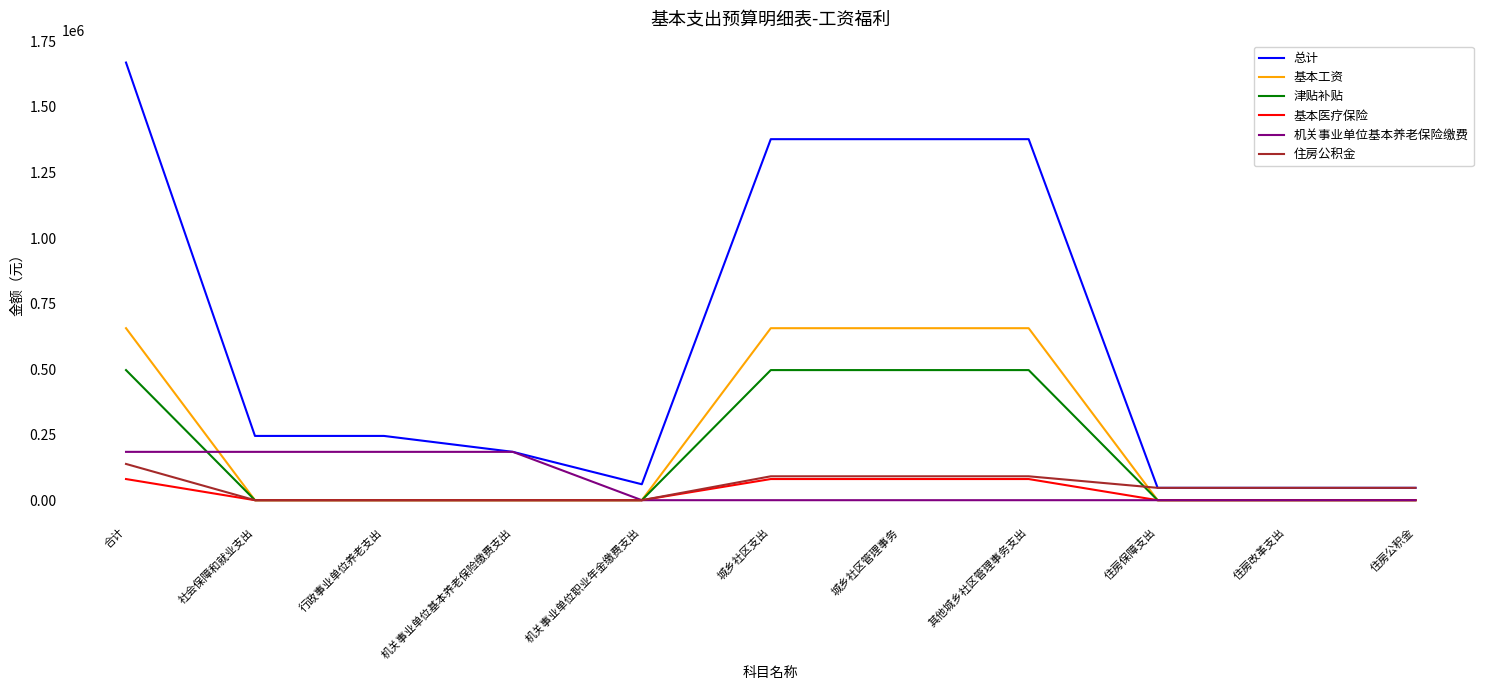

What is the average value of the 住房公积金 series?

50280.1